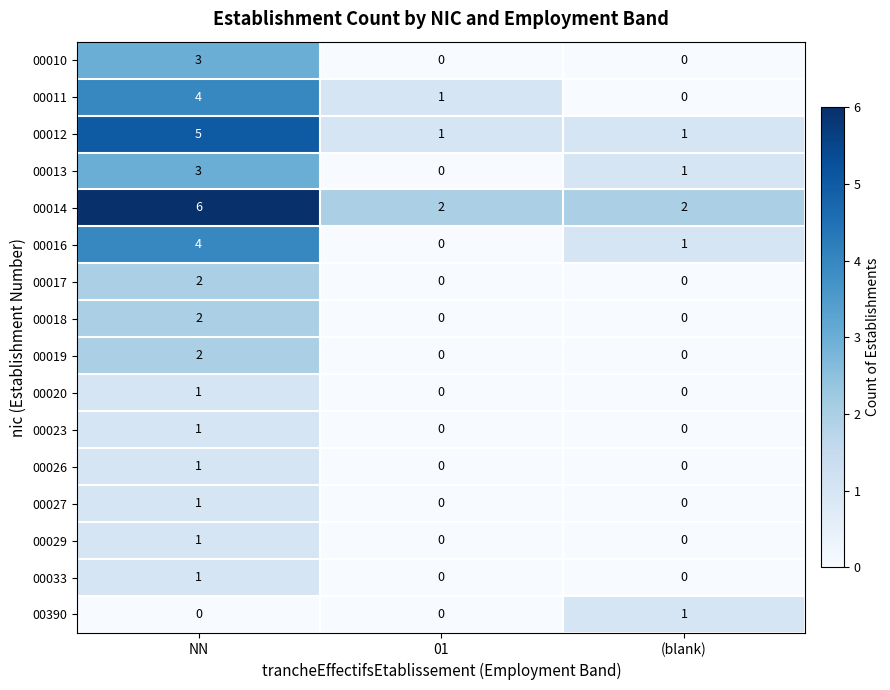

Which category has the highest value in the 00033 series?

NN